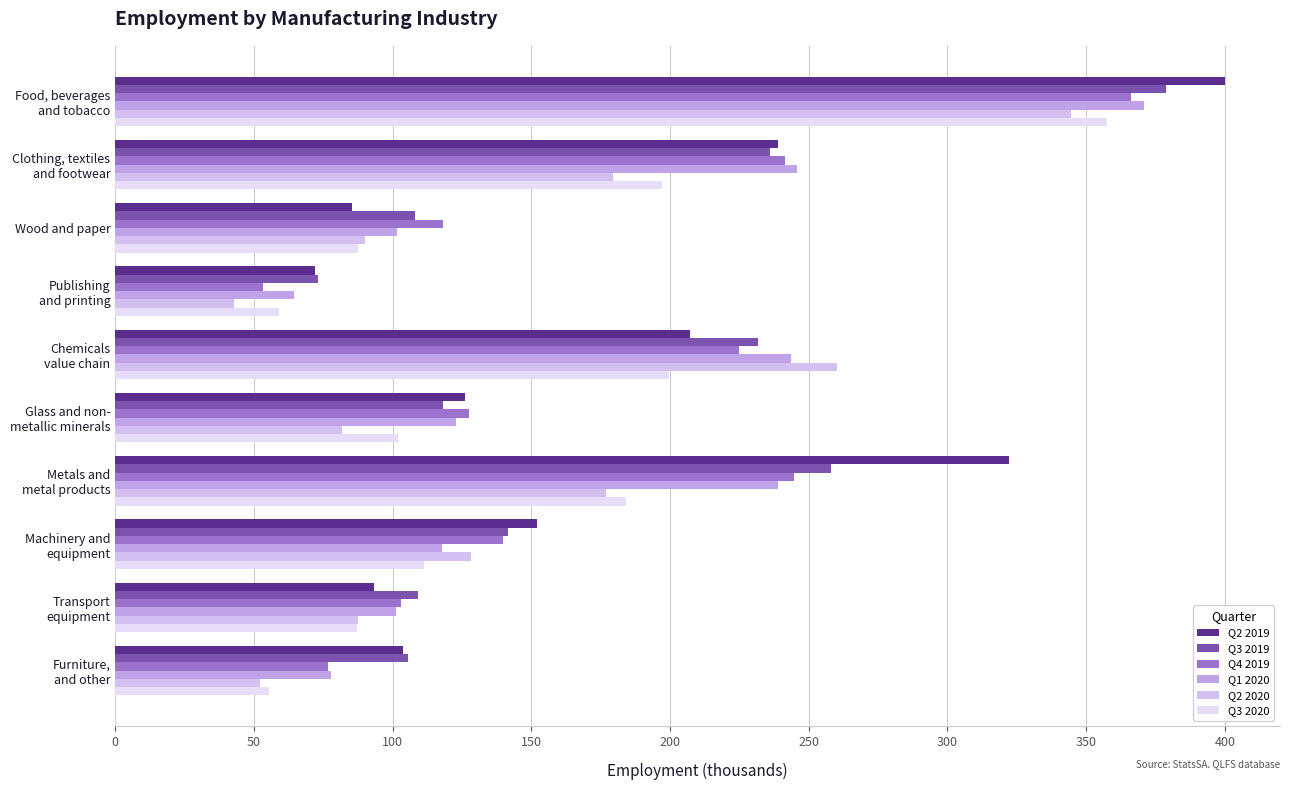

How many series are shown in this chart?

6